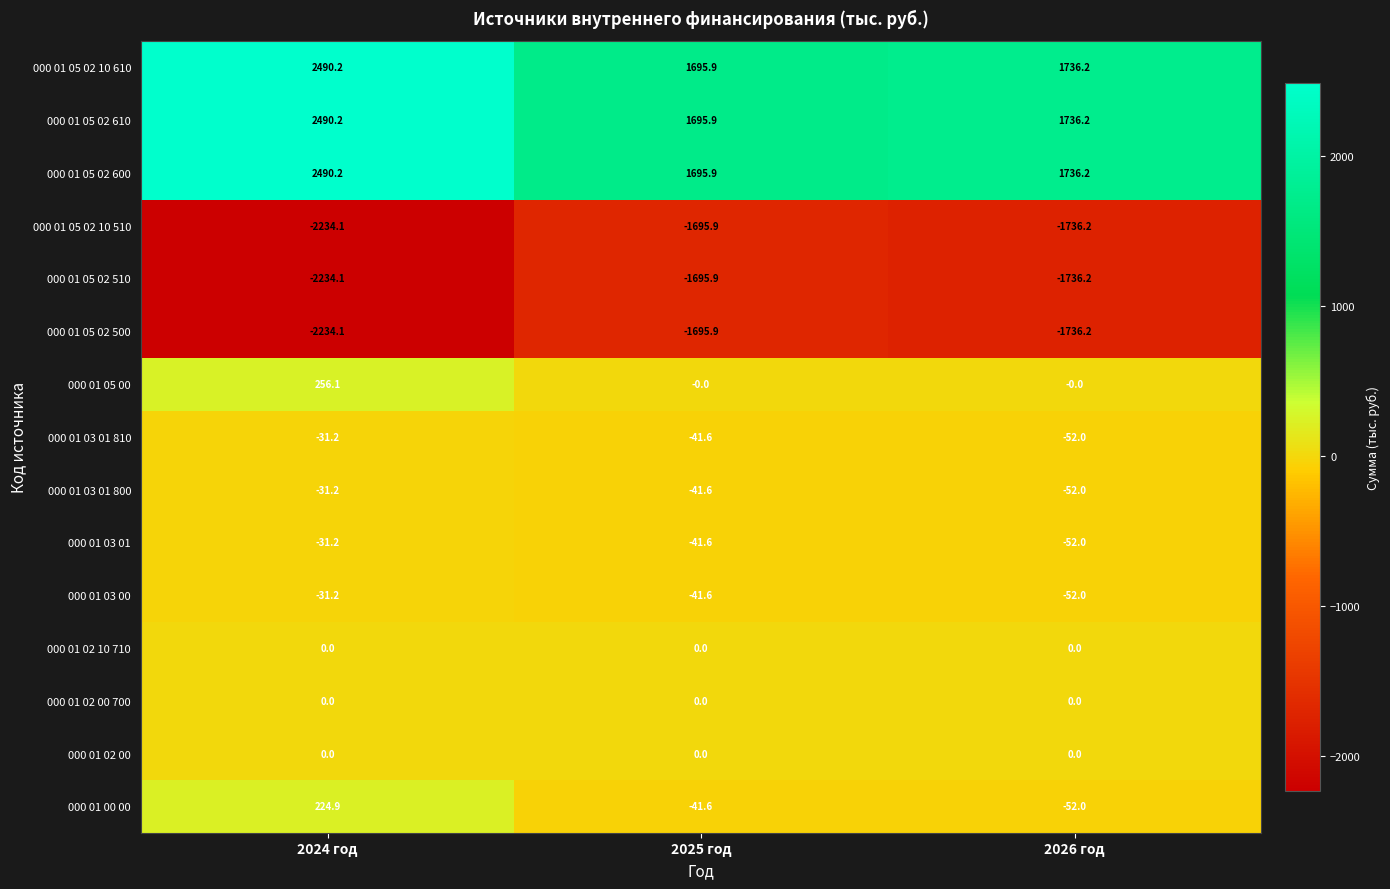

What is the sum of the 000 01 03 01 800 values at 2026 год and 2025 год?

-93.6